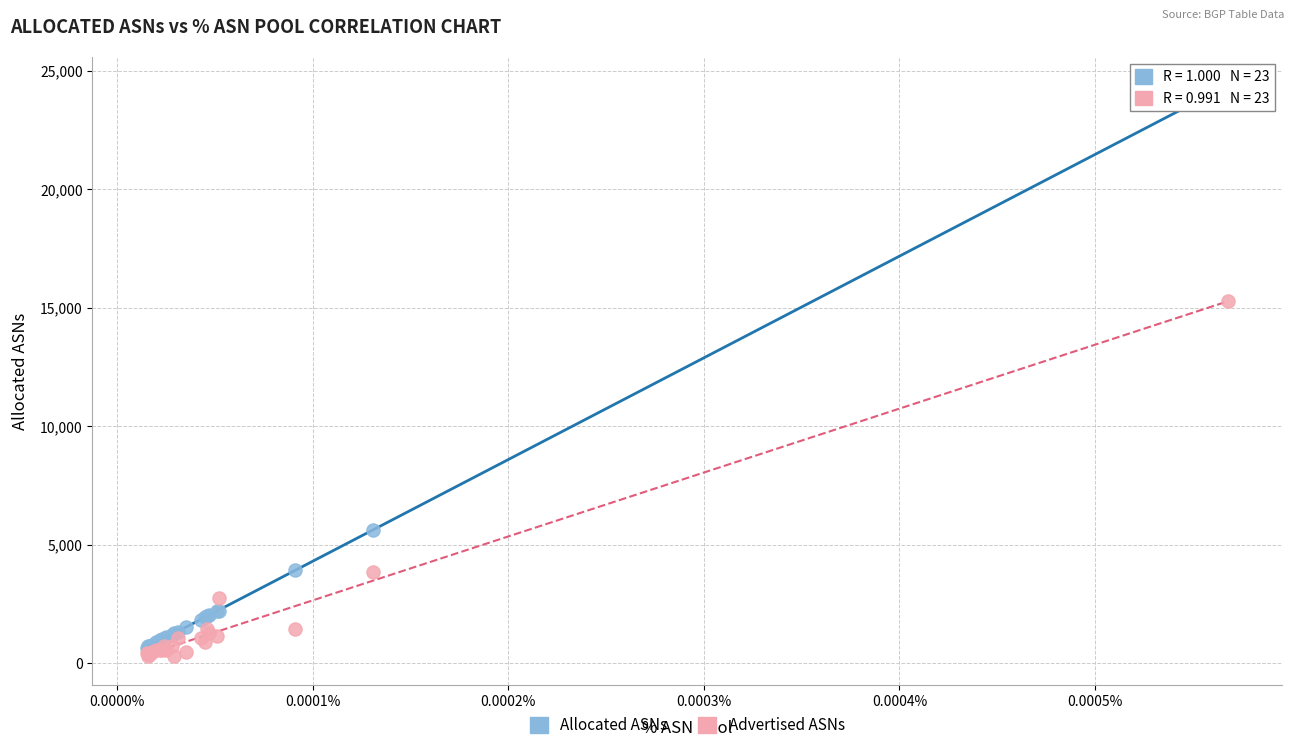

Which series contains the lowest Y value?

Advertised ASNs